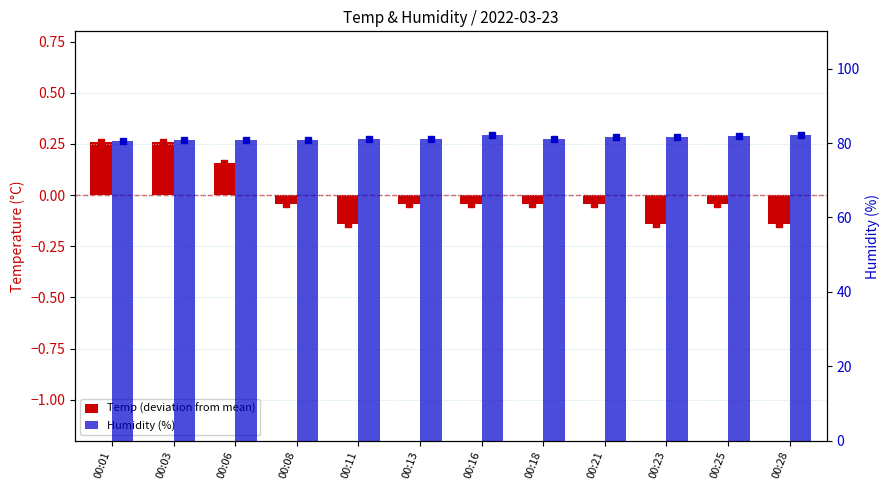

Rank the series at 00:28 from lowest to highest value.

Temp (deviation from mean), Humidity (%)